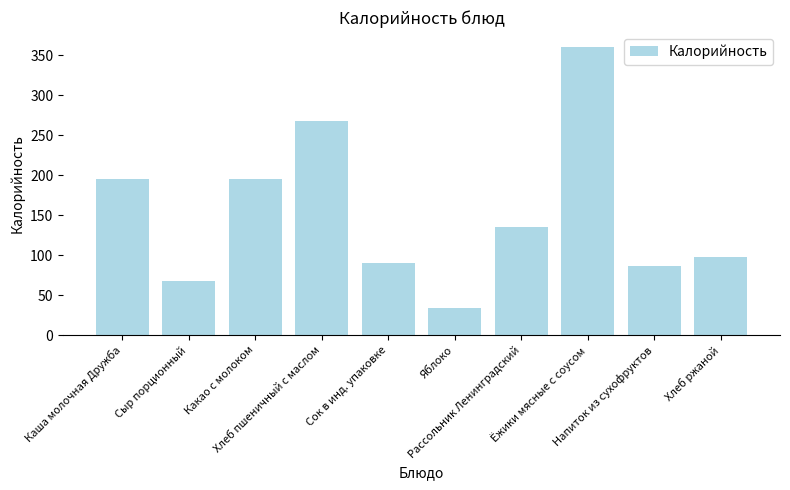

What is the approximate value at Рассольник Ленинградский?

135.0